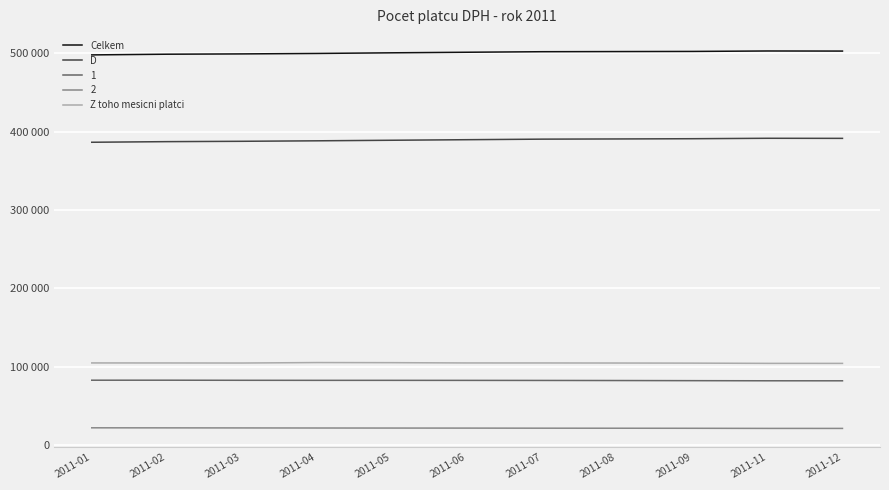

What are all the series names shown in the legend?

Celkem, D, 1, 2, Z toho mesicni platci